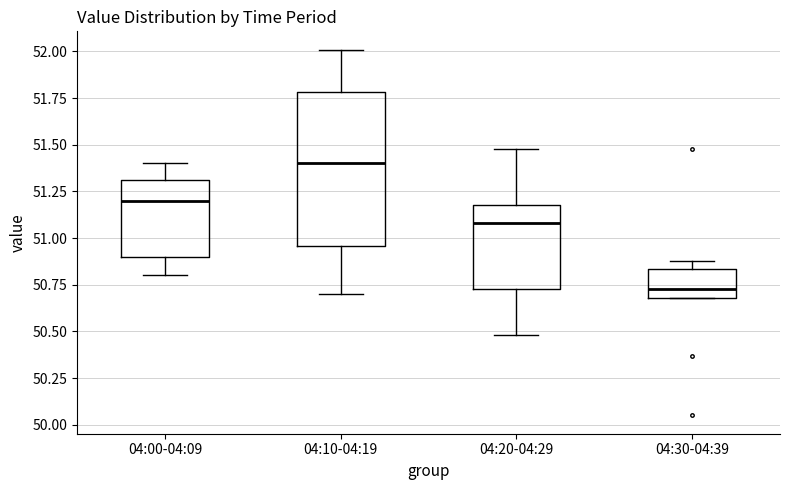

Reading left to right, transcribe this box plot: for each box, give where its median line is, the range the box spans, and where its two whiskers end, as read against the y-axis. The values are not printed on the chart, so give them approximately, as read against the axis.

04:00-04:09: median 51.20, box 50.90 to 51.30, whiskers 50.80 to 51.40
04:10-04:19: median 51.40, box 50.95 to 51.80, whiskers 50.70 to 52.00
04:20-04:29: median 51.10, box 50.75 to 51.20, whiskers 50.50 to 51.50
04:30-04:39: median 50.75, box 50.70 to 50.85, whiskers 50.70 to 50.90